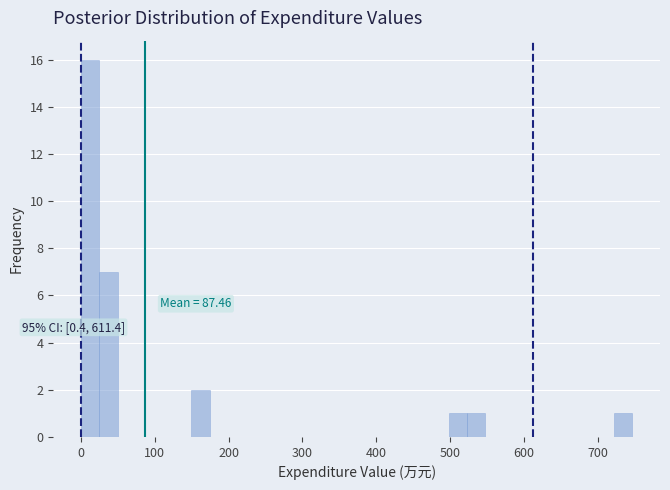

Read against the x-axis, roughly where is the centre of the tallest bar?

10